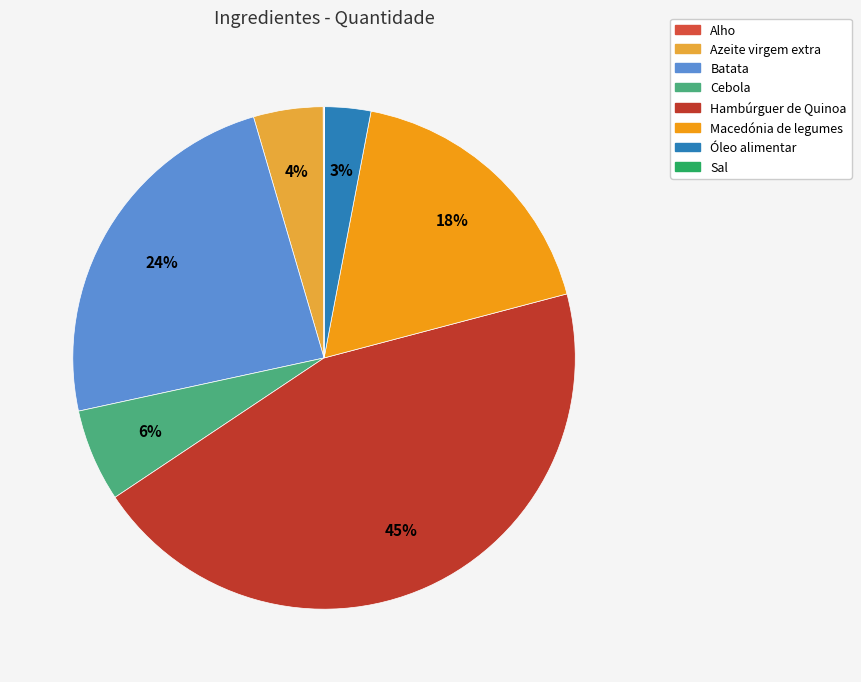

Combined, do Sal and Óleo alimentar account for over 50%?

No